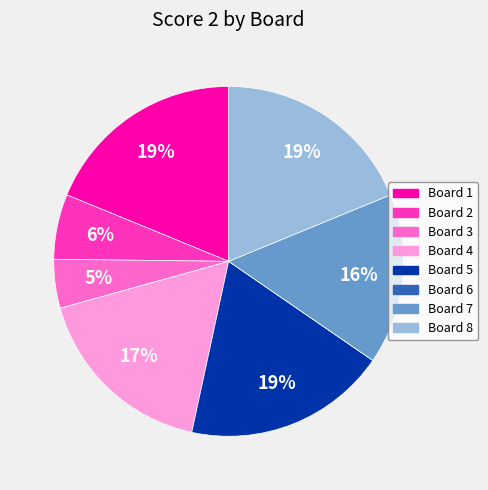

To the nearest percent, what is the difference between the largest and smallest slice percentages?

19%